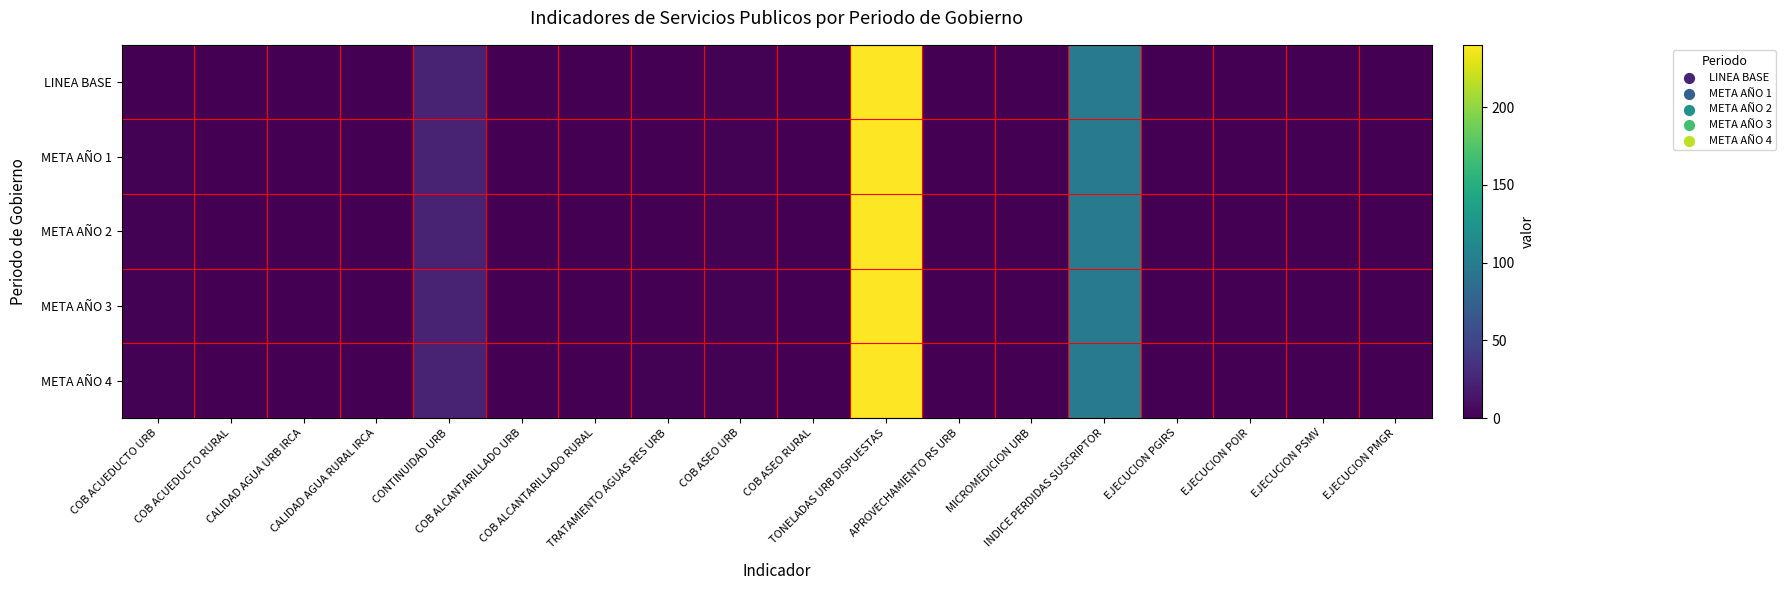

What is the maximum value shown in the chart?

240.0